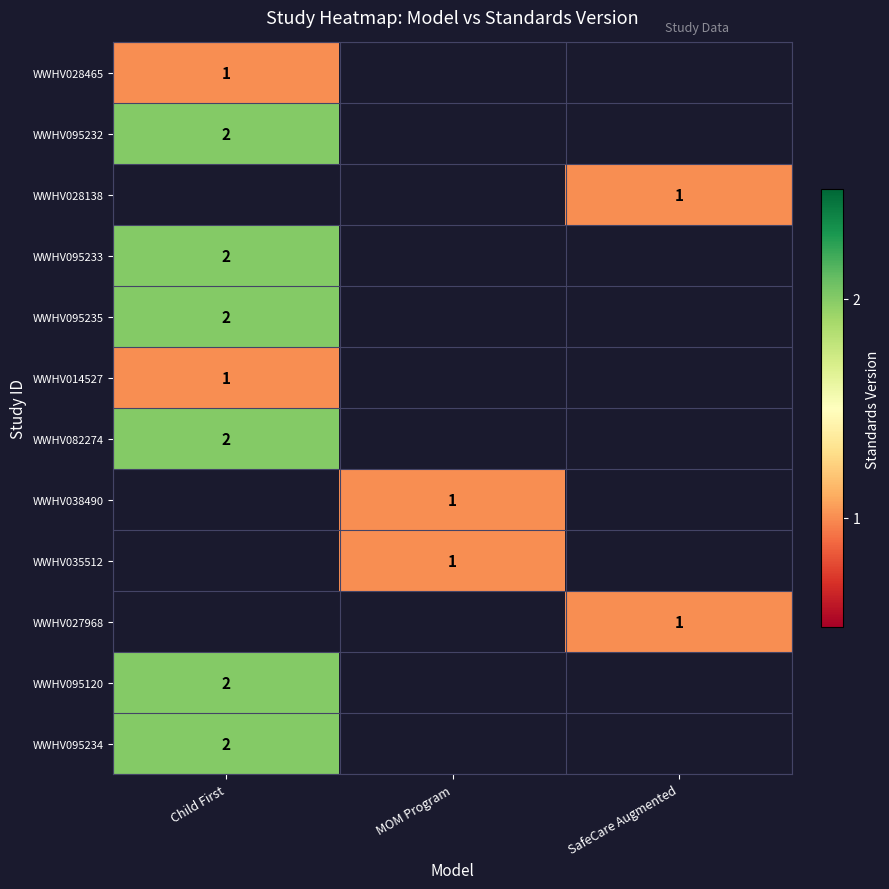

Is it true that WWHV035512 equals 0 at MOM Program?

False